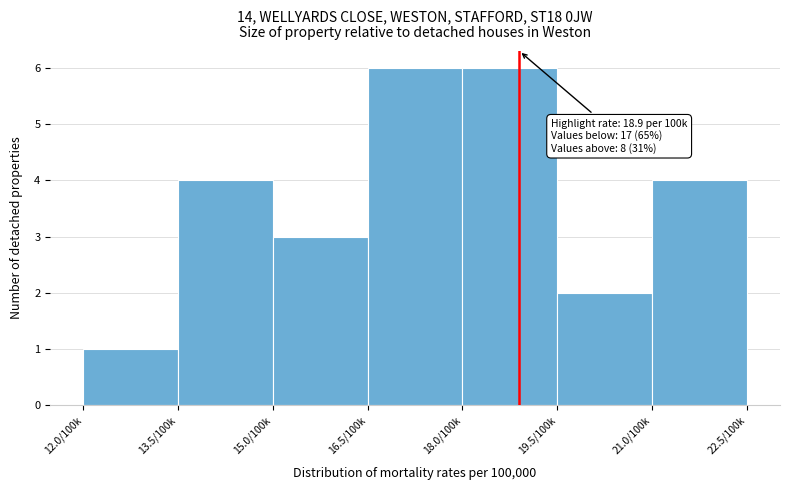

Reading left to right, transcribe all the data shown in this chart.

12.0/100k=1	13.5/100k=4	15.0/100k=3	16.5/100k=6	18.0/100k=6	19.5/100k=2	21.0/100k=4